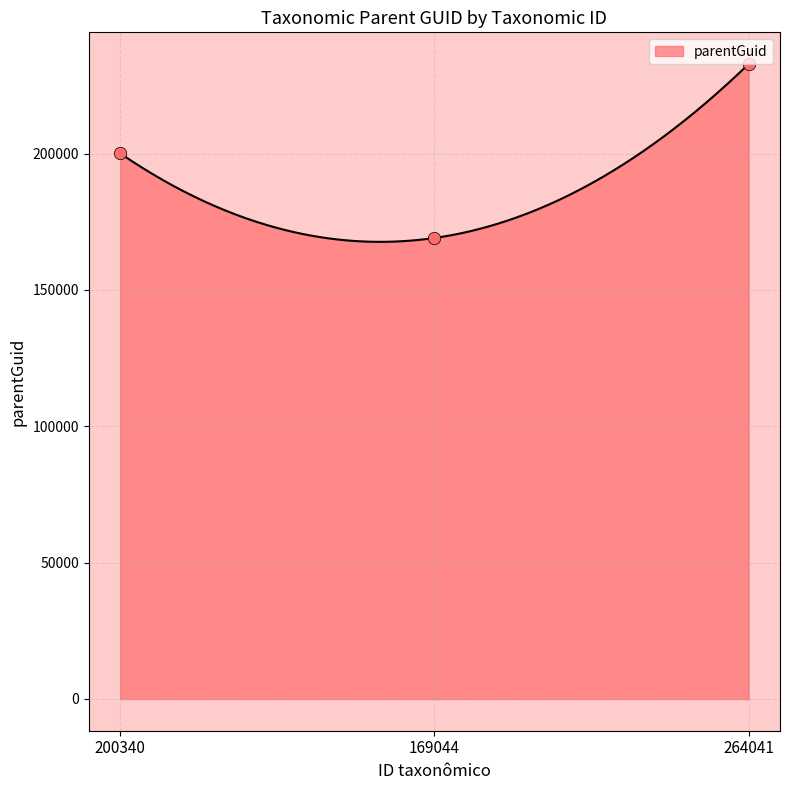

What is the change in value from 169044 to 264041?

+63775